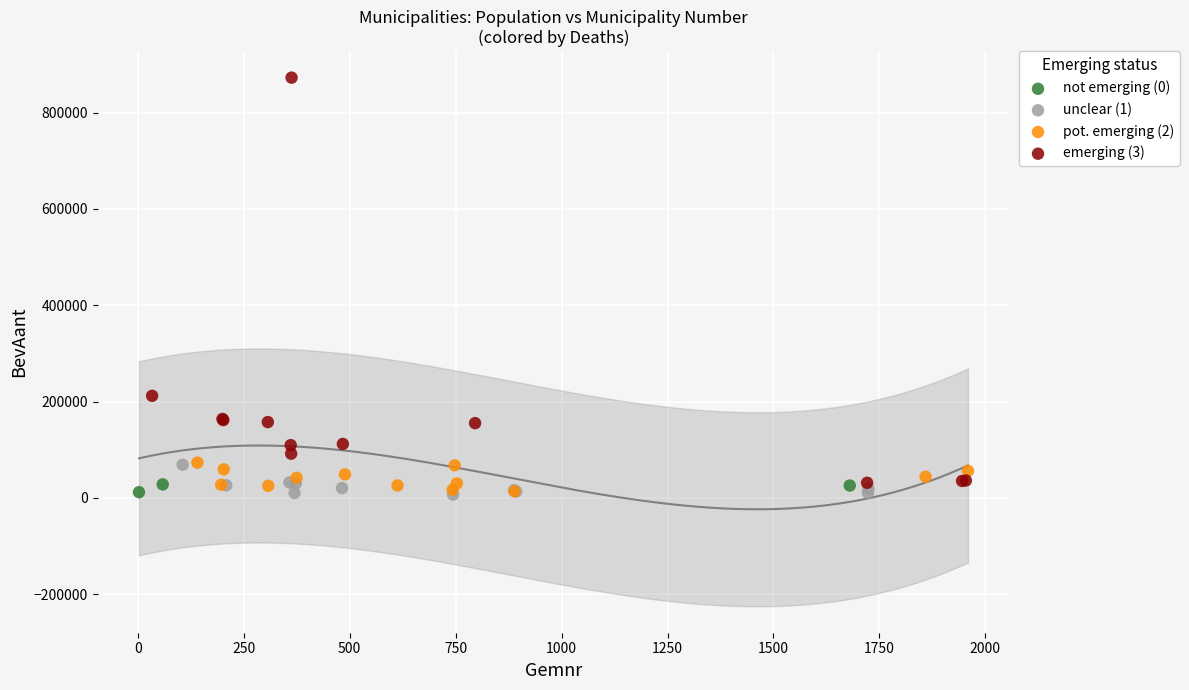

Which series has the largest Y range (max minus min)?

emerging (3)